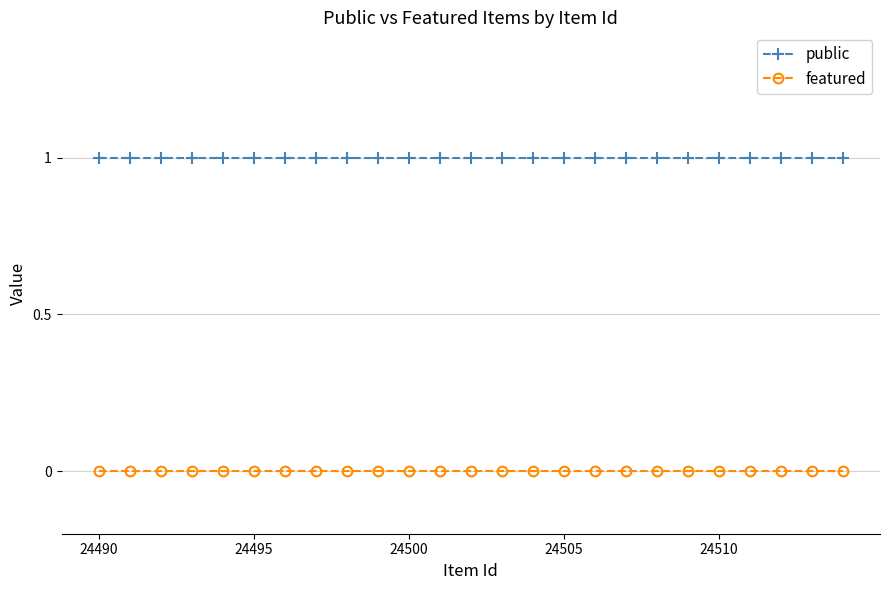

Is this an area chart (filled region under the line)?

No